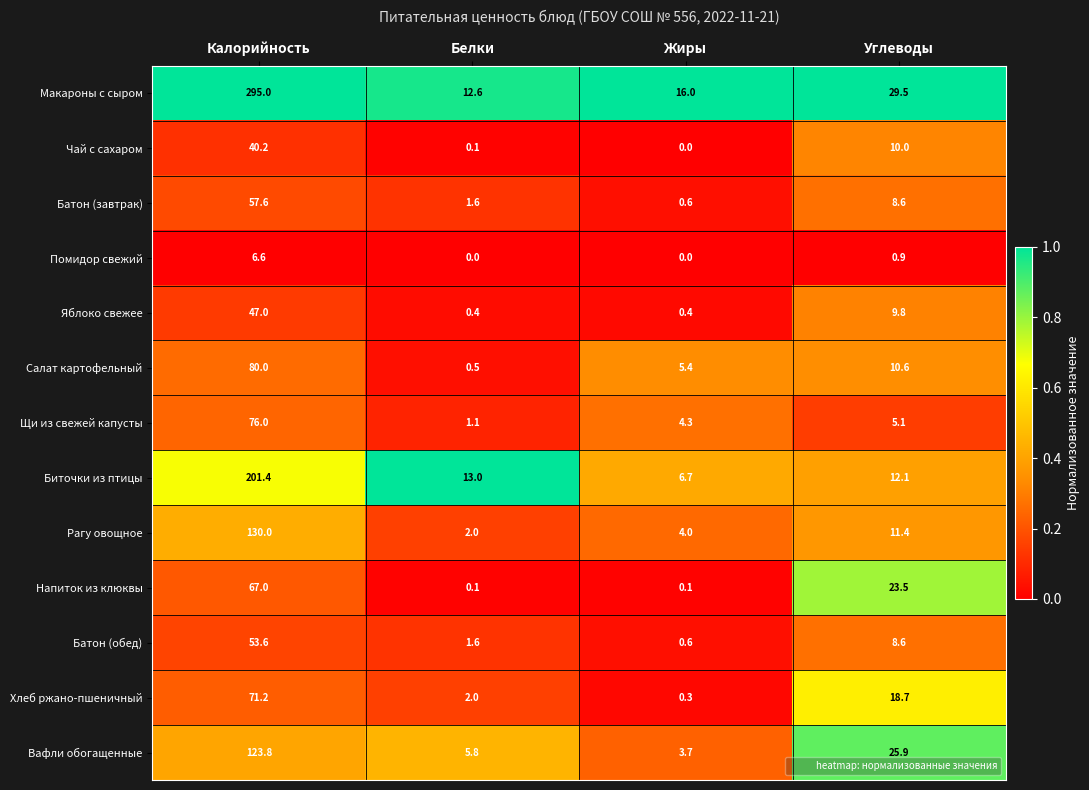

What is the greatest value displayed?

295.0